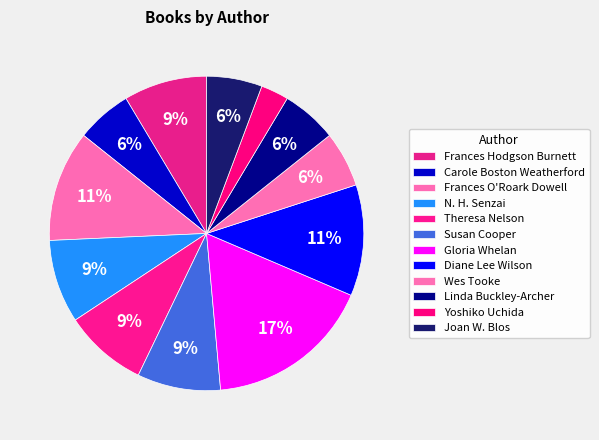

How many slices are in this pie chart?

12